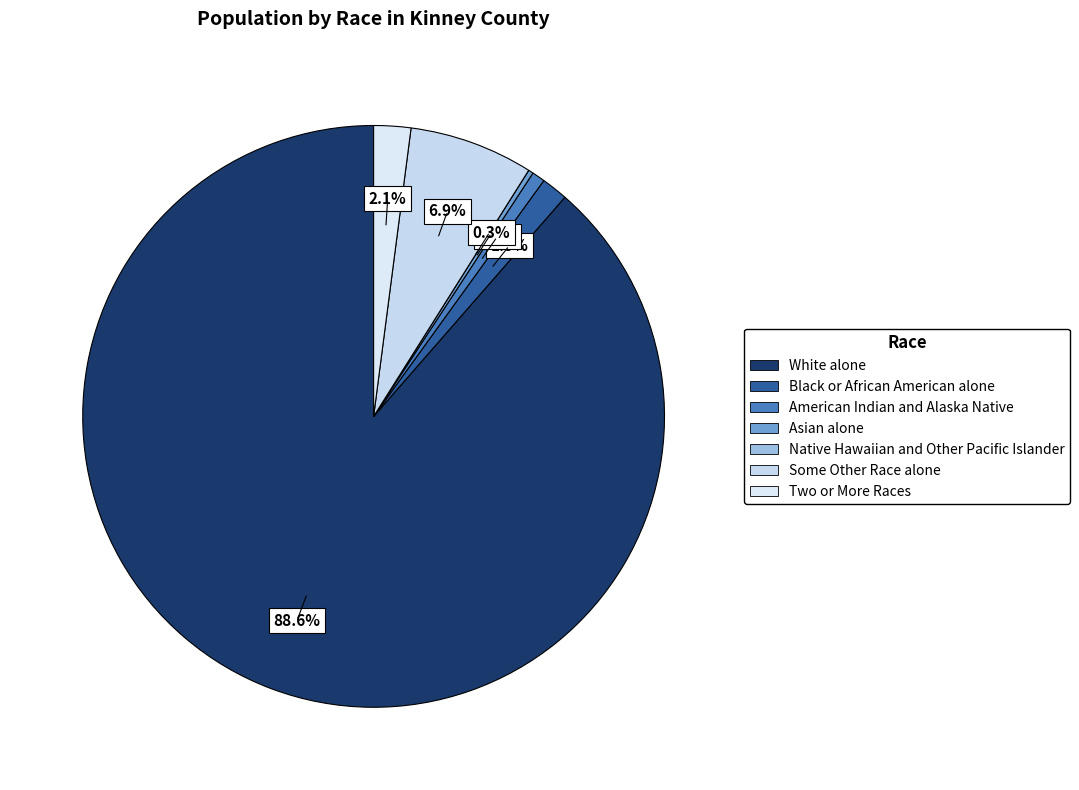

How many segments does this pie chart have?

7